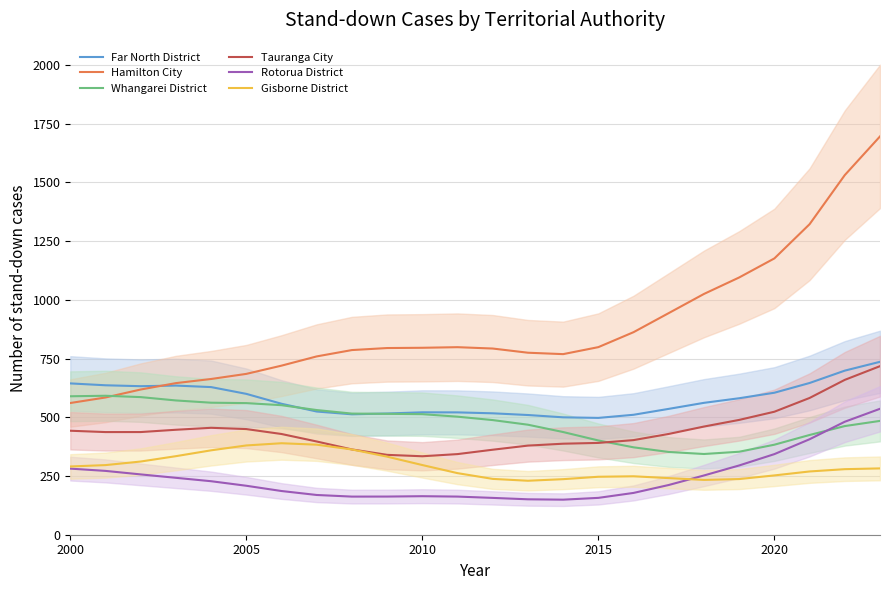

True or false: Gisborne District and Hamilton City cross at least once.

False